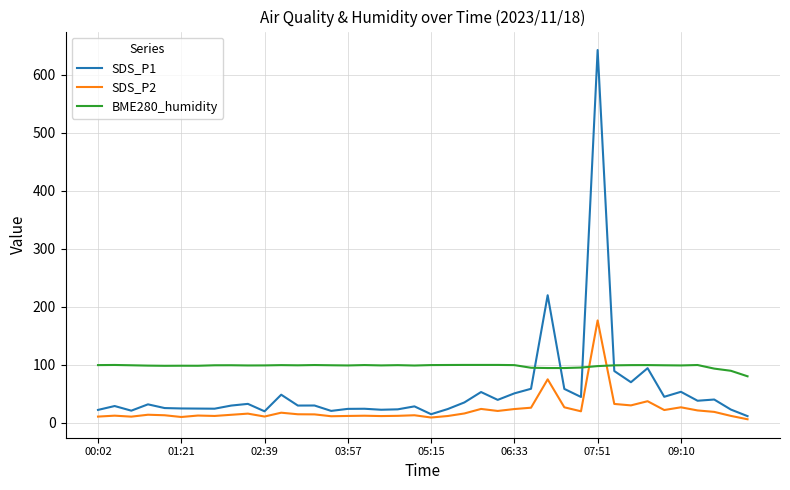

Rank the series by their maximum value, from highest to lowest.

SDS_P1, SDS_P2, BME280_humidity